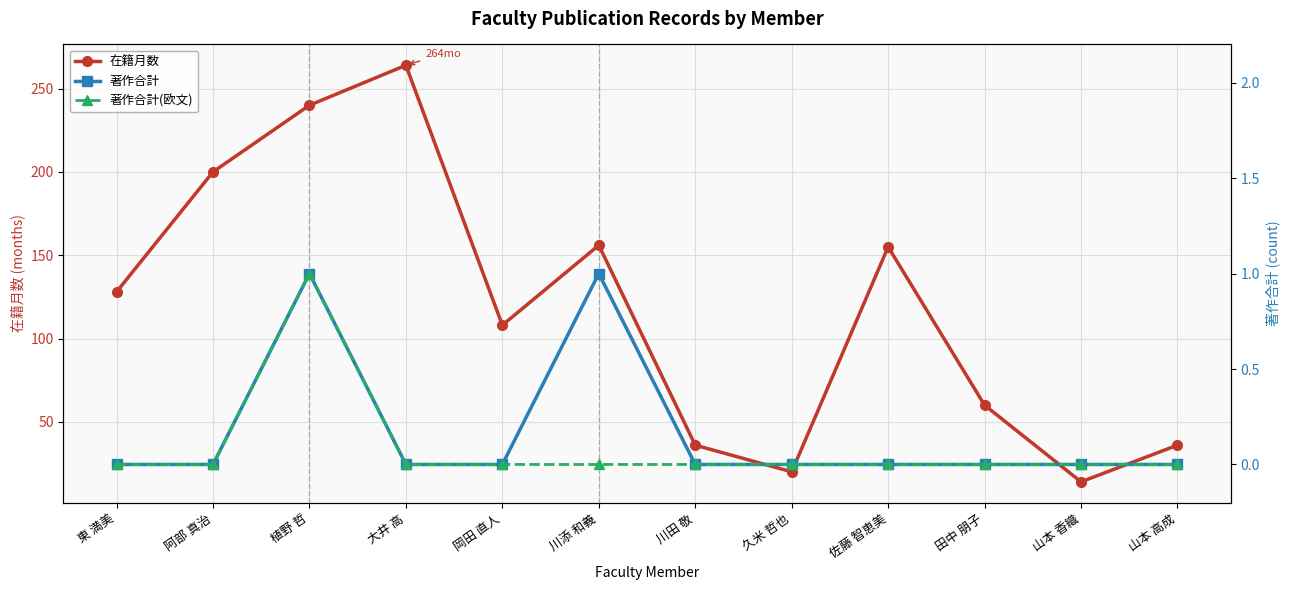

List the labels in order of 在籍月数 value, largest first.

大井 高, 植野 哲, 阿部 真治, 川添 和義, 佐藤 智恵美, 東 満美, 岡田 直人, 田中 朋子, 川田 敬, 山本 高成, 久米 哲也, 山本 香織